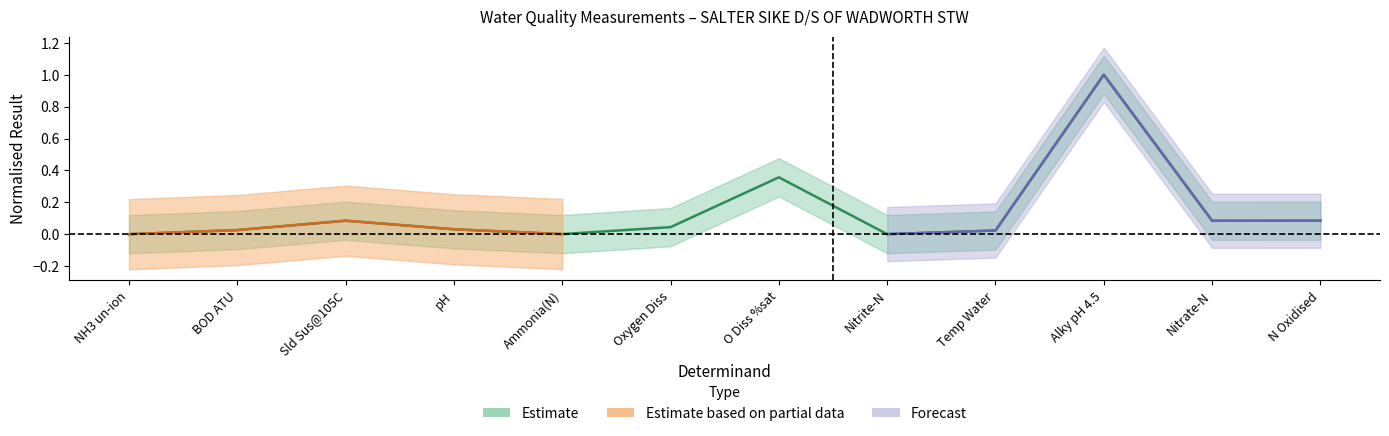

What is the label of the 11th point from the left?

Nitrate-N